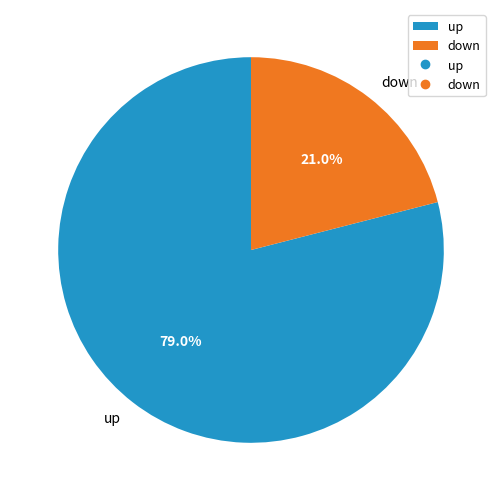

What is the total percentage of up and down?

100.0%